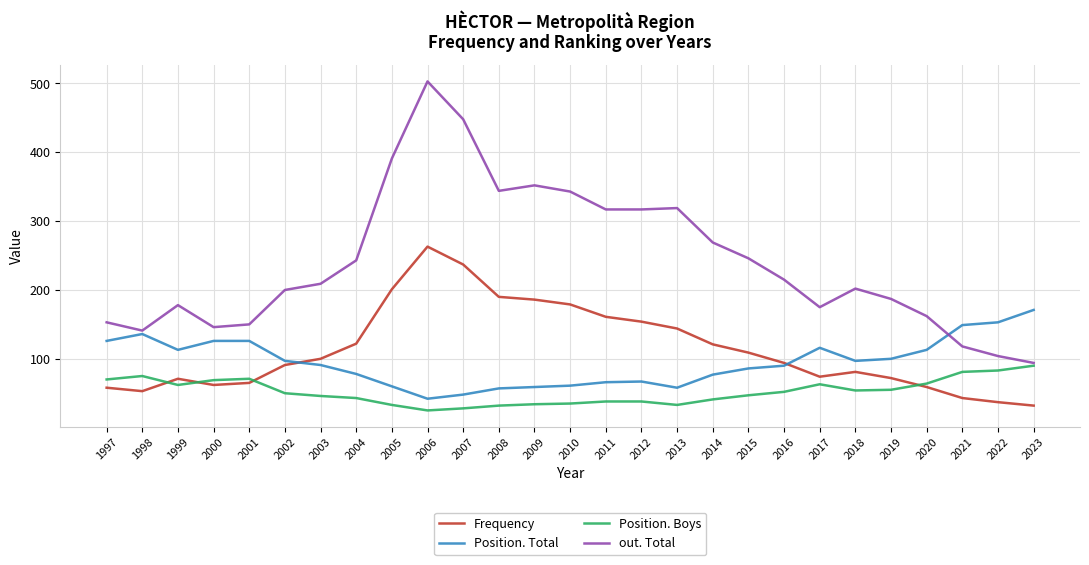

In Frequency, how many points are lower than both neighbors (excluding endpoints)?

3